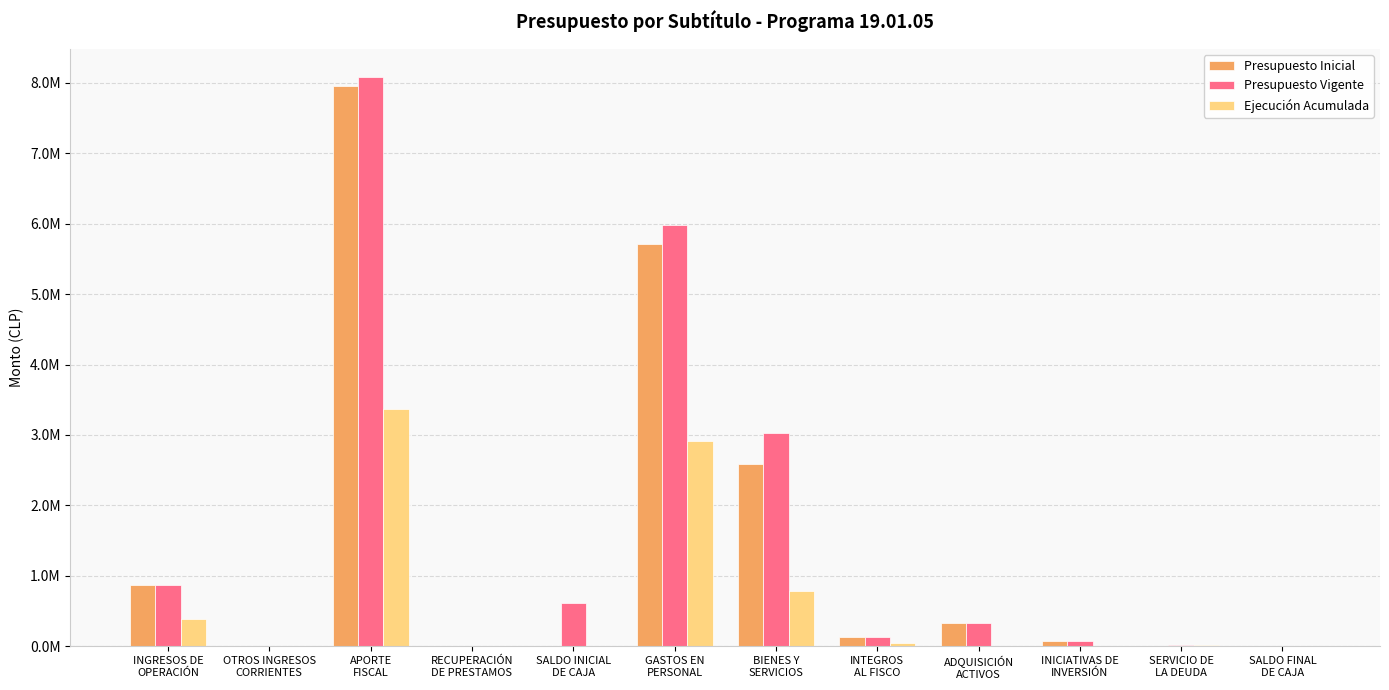

The value of Ejecución Acumulada at RECUPERACIÓN
DE PRESTAMOS is 71. True or false?

True